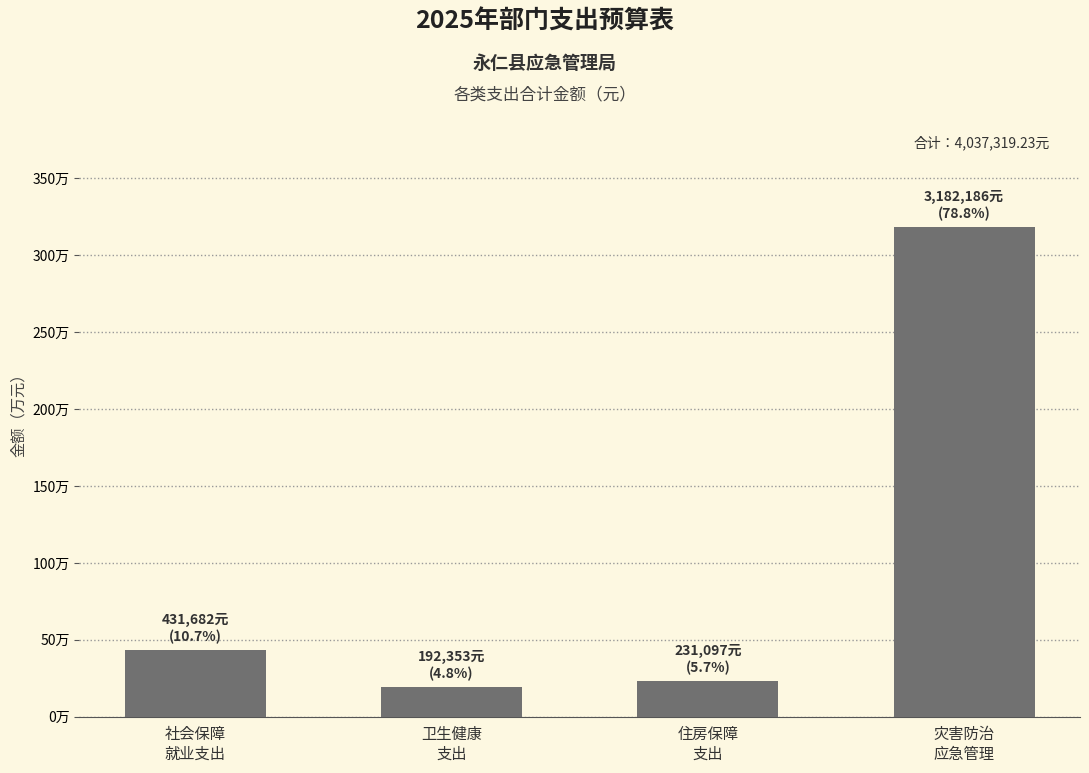

Reading left to right, list all the values displayed in this chart.

社会保障
就业支出=431682.5	卫生健康
支出=192353.3	住房保障
支出=231097.0	灾害防治
应急管理=3182186.5